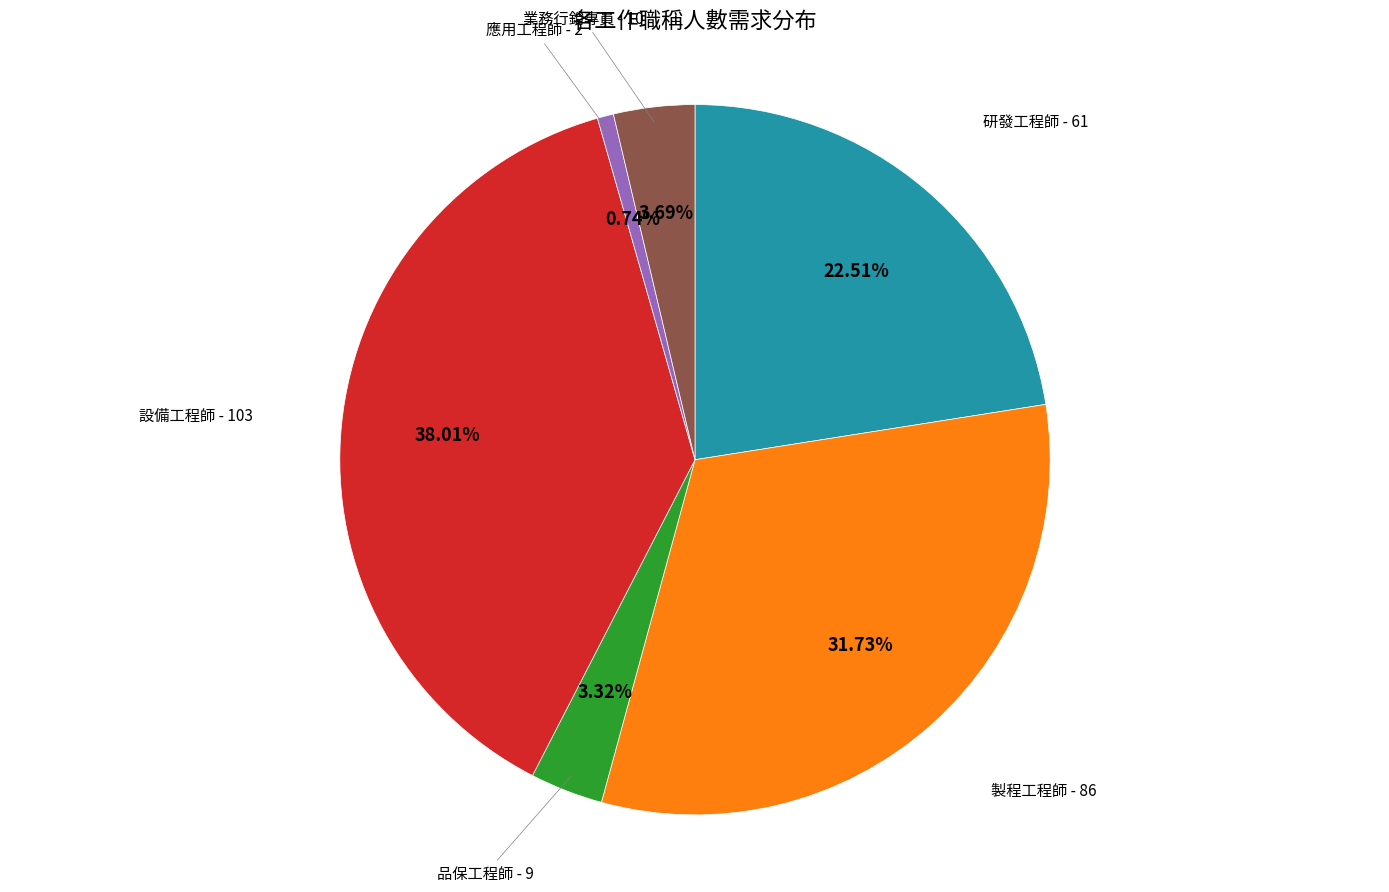

Does 應用工程師 represent more than half of the total?

No